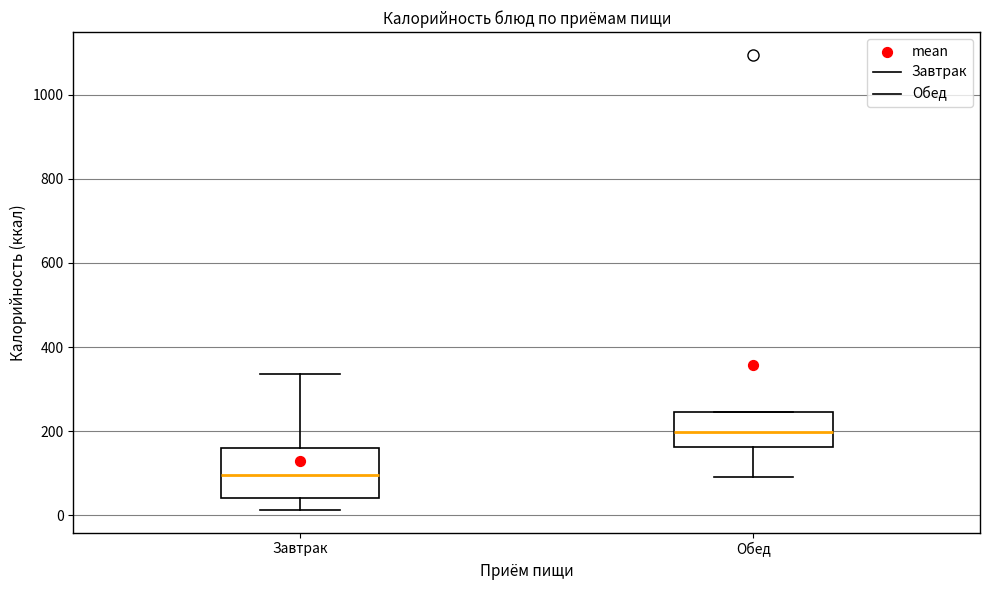

Where does the median line of the box for Обед sit on the y-axis? The values are not printed on the chart, so give them approximately, as read against the axis.

200